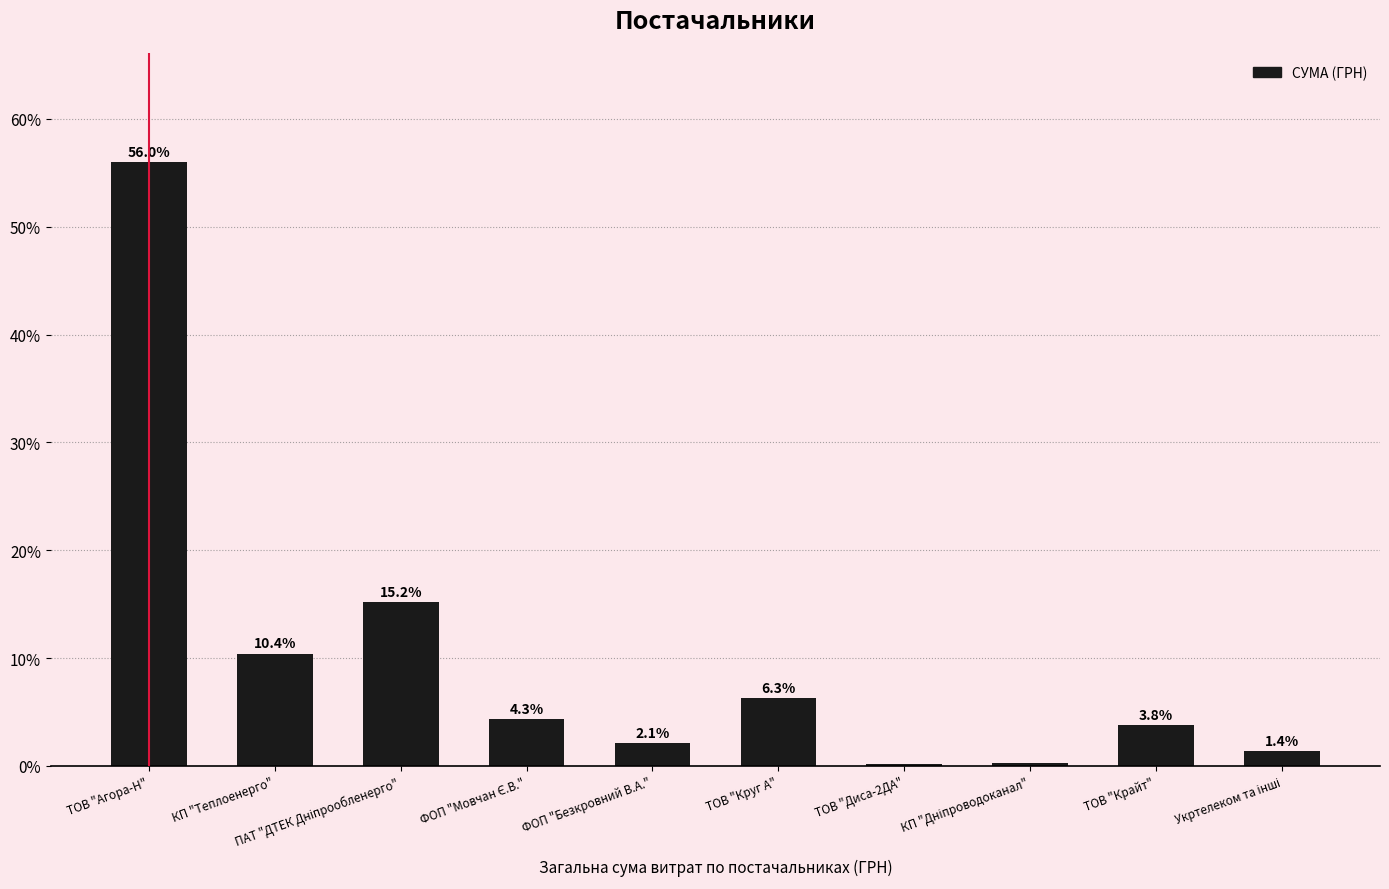

How many data points are above 4?

5